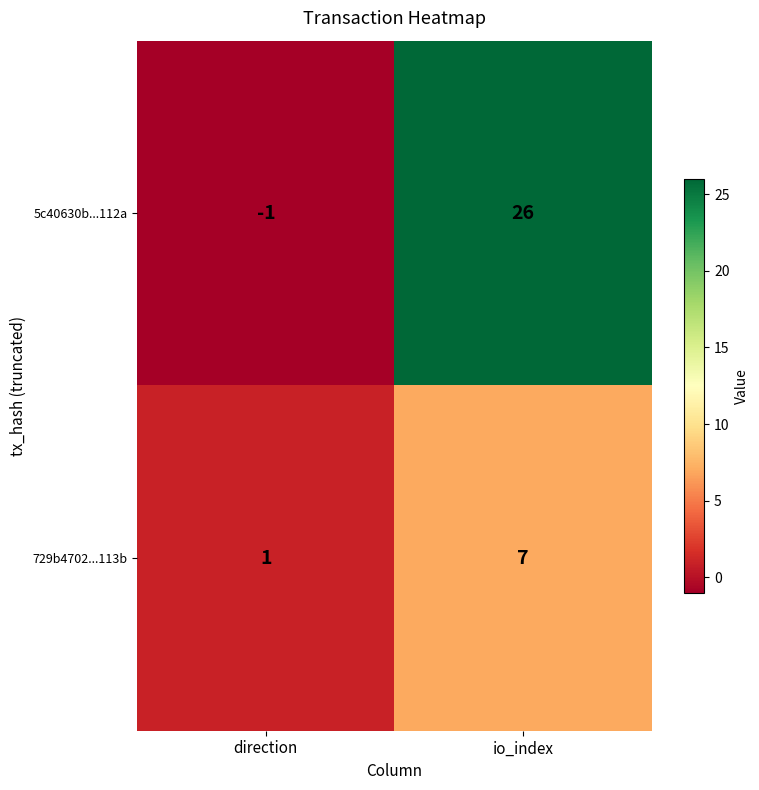

At which category is the sum across all series the highest?

io_index